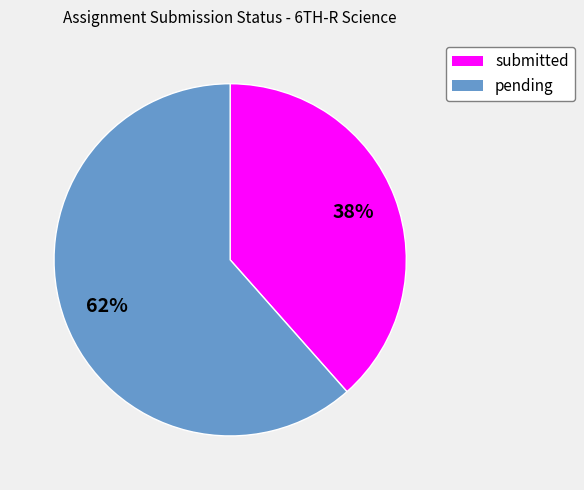

How many slices are in this pie chart?

2